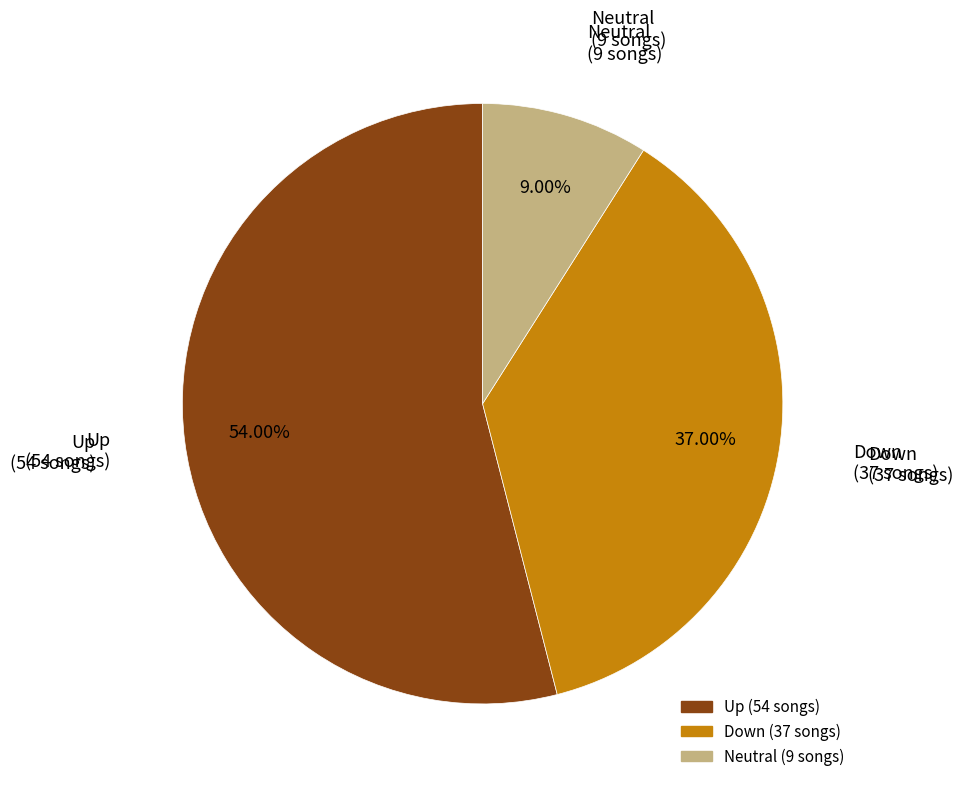

Is there any slice that represents more than half of the pie?

Yes